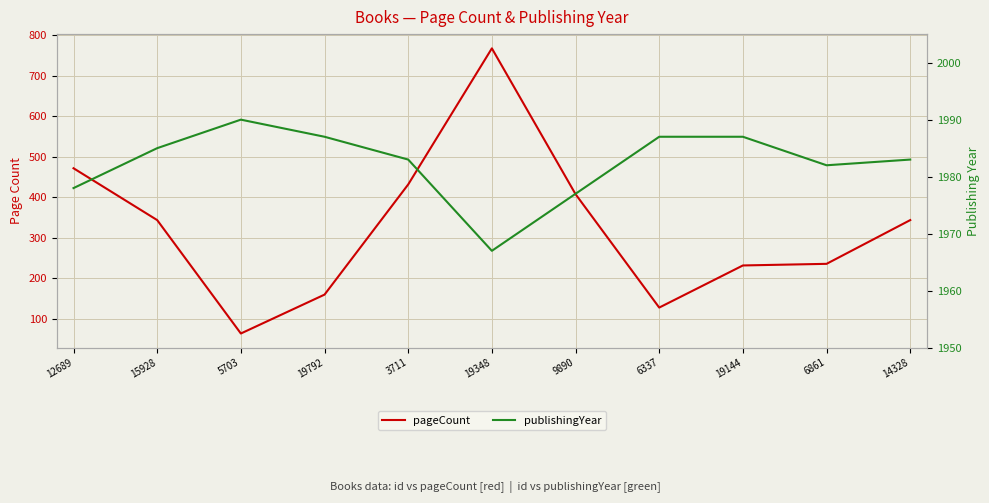

How many lines are shown in the chart?

2